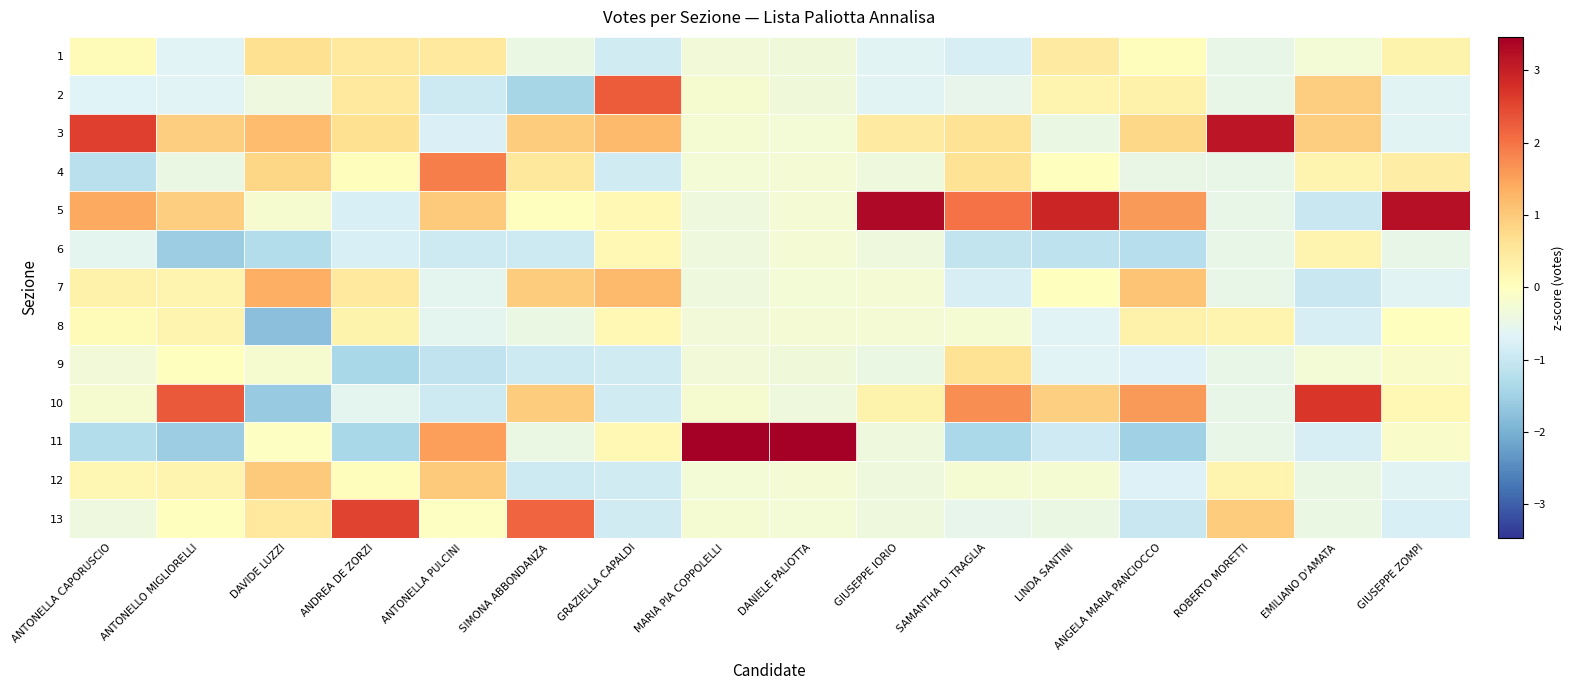

Reading left to right, what are all the values shown in this chart?

1: ANTONELLA CAPORUSCIO=0.1	ANTONELLO MIGLIORELLI=-0.7	DAVIDE LUZZI=0.7	ANDREA DE ZORZI=0.5	ANTONELLA PULCINI=0.5	SIMONA ABBONDANZA=-0.5	GRAZIELLA CAPALDI=-0.9	MARIA PIA COPPOLELLI=-0.3	DANIELE PALIOTTA=-0.3	GIUSEPPE IORIO=-0.6	SAMANTHA DI TRAGLIA=-0.8	LINDA SANTINI=0.4	ANGELA MARIA PANCIOCCO=0.0	ROBERTO MORETTI=-0.5	EMILIANO D'AMATA=-0.3	GIUSEPPE ZOMPI=0.3
2: ANTONELLA CAPORUSCIO=-0.7	ANTONELLO MIGLIORELLI=-0.7	DAVIDE LUZZI=-0.4	ANDREA DE ZORZI=0.5	ANTONELLA PULCINI=-0.9	SIMONA ABBONDANZA=-1.4	GRAZIELLA CAPALDI=2.3	MARIA PIA COPPOLELLI=-0.2	DANIELE PALIOTTA=-0.3	GIUSEPPE IORIO=-0.6	SAMANTHA DI TRAGLIA=-0.5	LINDA SANTINI=0.2	ANGELA MARIA PANCIOCCO=0.3	ROBERTO MORETTI=-0.5	EMILIANO D'AMATA=0.9	GIUSEPPE ZOMPI=-0.6
3: ANTONELLA CAPORUSCIO=2.6	ANTONELLO MIGLIORELLI=0.9	DAVIDE LUZZI=1.2	ANDREA DE ZORZI=0.7	ANTONELLA PULCINI=-0.8	SIMONA ABBONDANZA=1.0	GRAZIELLA CAPALDI=1.2	MARIA PIA COPPOLELLI=-0.2	DANIELE PALIOTTA=-0.3	GIUSEPPE IORIO=0.4	SAMANTHA DI TRAGLIA=0.6	LINDA SANTINI=-0.4	ANGELA MARIA PANCIOCCO=0.8	ROBERTO MORETTI=3.1	EMILIANO D'AMATA=0.9	GIUSEPPE ZOMPI=-0.6
4: ANTONELLA CAPORUSCIO=-1.2	ANTONELLO MIGLIORELLI=-0.4	DAVIDE LUZZI=0.8	ANDREA DE ZORZI=0.0	ANTONELLA PULCINI=1.9	SIMONA ABBONDANZA=0.5	GRAZIELLA CAPALDI=-0.9	MARIA PIA COPPOLELLI=-0.3	DANIELE PALIOTTA=-0.2	GIUSEPPE IORIO=-0.4	SAMANTHA DI TRAGLIA=0.6	LINDA SANTINI=0.0	ANGELA MARIA PANCIOCCO=-0.5	ROBERTO MORETTI=-0.5	EMILIANO D'AMATA=0.2	GIUSEPPE ZOMPI=0.4
5: ANTONELLA CAPORUSCIO=1.4	ANTONELLO MIGLIORELLI=0.9	DAVIDE LUZZI=-0.2	ANDREA DE ZORZI=-0.8	ANTONELLA PULCINI=1.0	SIMONA ABBONDANZA=0.0	GRAZIELLA CAPALDI=0.2	MARIA PIA COPPOLELLI=-0.4	DANIELE PALIOTTA=-0.2	GIUSEPPE IORIO=3.3	SAMANTHA DI TRAGLIA=2.0	LINDA SANTINI=2.9	ANGELA MARIA PANCIOCCO=1.6	ROBERTO MORETTI=-0.5	EMILIANO D'AMATA=-1.0	GIUSEPPE ZOMPI=3.2
6: ANTONELLA CAPORUSCIO=-0.6	ANTONELLO MIGLIORELLI=-1.6	DAVIDE LUZZI=-1.3	ANDREA DE ZORZI=-0.8	ANTONELLA PULCINI=-0.9	SIMONA ABBONDANZA=-0.9	GRAZIELLA CAPALDI=0.2	MARIA PIA COPPOLELLI=-0.4	DANIELE PALIOTTA=-0.2	GIUSEPPE IORIO=-0.4	SAMANTHA DI TRAGLIA=-1.1	LINDA SANTINI=-1.1	ANGELA MARIA PANCIOCCO=-1.2	ROBERTO MORETTI=-0.5	EMILIANO D'AMATA=0.2	GIUSEPPE ZOMPI=-0.5
7: ANTONELLA CAPORUSCIO=0.3	ANTONELLO MIGLIORELLI=0.2	DAVIDE LUZZI=1.3	ANDREA DE ZORZI=0.5	ANTONELLA PULCINI=-0.6	SIMONA ABBONDANZA=1.0	GRAZIELLA CAPALDI=1.2	MARIA PIA COPPOLELLI=-0.4	DANIELE PALIOTTA=-0.3	GIUSEPPE IORIO=-0.3	SAMANTHA DI TRAGLIA=-0.8	LINDA SANTINI=0.0	ANGELA MARIA PANCIOCCO=1.1	ROBERTO MORETTI=-0.5	EMILIANO D'AMATA=-1.0	GIUSEPPE ZOMPI=-0.6
8: ANTONELLA CAPORUSCIO=0.1	ANTONELLO MIGLIORELLI=0.2	DAVIDE LUZZI=-1.8	ANDREA DE ZORZI=0.3	ANTONELLA PULCINI=-0.6	SIMONA ABBONDANZA=-0.5	GRAZIELLA CAPALDI=0.2	MARIA PIA COPPOLELLI=-0.3	DANIELE PALIOTTA=-0.2	GIUSEPPE IORIO=-0.3	SAMANTHA DI TRAGLIA=-0.2	LINDA SANTINI=-0.7	ANGELA MARIA PANCIOCCO=0.3	ROBERTO MORETTI=0.2	EMILIANO D'AMATA=-0.8	GIUSEPPE ZOMPI=0.0
9: ANTONELLA CAPORUSCIO=-0.3	ANTONELLO MIGLIORELLI=0.0	DAVIDE LUZZI=-0.2	ANDREA DE ZORZI=-1.4	ANTONELLA PULCINI=-1.1	SIMONA ABBONDANZA=-0.9	GRAZIELLA CAPALDI=-0.9	MARIA PIA COPPOLELLI=-0.3	DANIELE PALIOTTA=-0.3	GIUSEPPE IORIO=-0.4	SAMANTHA DI TRAGLIA=0.6	LINDA SANTINI=-0.7	ANGELA MARIA PANCIOCCO=-0.7	ROBERTO MORETTI=-0.5	EMILIANO D'AMATA=-0.3	GIUSEPPE ZOMPI=-0.1
10: ANTONELLA CAPORUSCIO=-0.2	ANTONELLO MIGLIORELLI=2.3	DAVIDE LUZZI=-1.6	ANDREA DE ZORZI=-0.6	ANTONELLA PULCINI=-0.9	SIMONA ABBONDANZA=1.0	GRAZIELLA CAPALDI=-0.9	MARIA PIA COPPOLELLI=-0.2	DANIELE PALIOTTA=-0.4	GIUSEPPE IORIO=0.3	SAMANTHA DI TRAGLIA=1.7	LINDA SANTINI=0.9	ANGELA MARIA PANCIOCCO=1.6	ROBERTO MORETTI=-0.5	EMILIANO D'AMATA=2.7	GIUSEPPE ZOMPI=0.1
11: ANTONELLA CAPORUSCIO=-1.3	ANTONELLO MIGLIORELLI=-1.6	DAVIDE LUZZI=-0.0	ANDREA DE ZORZI=-1.4	ANTONELLA PULCINI=1.5	SIMONA ABBONDANZA=-0.5	GRAZIELLA CAPALDI=0.2	MARIA PIA COPPOLELLI=3.5	DANIELE PALIOTTA=3.5	GIUSEPPE IORIO=-0.4	SAMANTHA DI TRAGLIA=-1.4	LINDA SANTINI=-0.9	ANGELA MARIA PANCIOCCO=-1.5	ROBERTO MORETTI=-0.5	EMILIANO D'AMATA=-0.8	GIUSEPPE ZOMPI=-0.1
12: ANTONELLA CAPORUSCIO=0.2	ANTONELLO MIGLIORELLI=0.2	DAVIDE LUZZI=1.0	ANDREA DE ZORZI=0.0	ANTONELLA PULCINI=1.0	SIMONA ABBONDANZA=-0.9	GRAZIELLA CAPALDI=-0.9	MARIA PIA COPPOLELLI=-0.3	DANIELE PALIOTTA=-0.2	GIUSEPPE IORIO=-0.4	SAMANTHA DI TRAGLIA=-0.2	LINDA SANTINI=-0.2	ANGELA MARIA PANCIOCCO=-0.7	ROBERTO MORETTI=0.2	EMILIANO D'AMATA=-0.5	GIUSEPPE ZOMPI=-0.6
13: ANTONELLA CAPORUSCIO=-0.4	ANTONELLO MIGLIORELLI=0.0	DAVIDE LUZZI=0.5	ANDREA DE ZORZI=2.5	ANTONELLA PULCINI=-0.1	SIMONA ABBONDANZA=2.2	GRAZIELLA CAPALDI=-0.9	MARIA PIA COPPOLELLI=-0.2	DANIELE PALIOTTA=-0.3	GIUSEPPE IORIO=-0.4	SAMANTHA DI TRAGLIA=-0.5	LINDA SANTINI=-0.4	ANGELA MARIA PANCIOCCO=-1.0	ROBERTO MORETTI=0.9	EMILIANO D'AMATA=-0.5	GIUSEPPE ZOMPI=-0.8